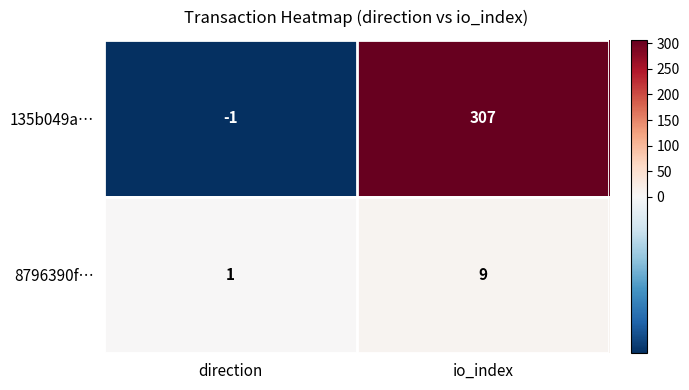

Which series has the largest range (max minus min)?

135b049a…